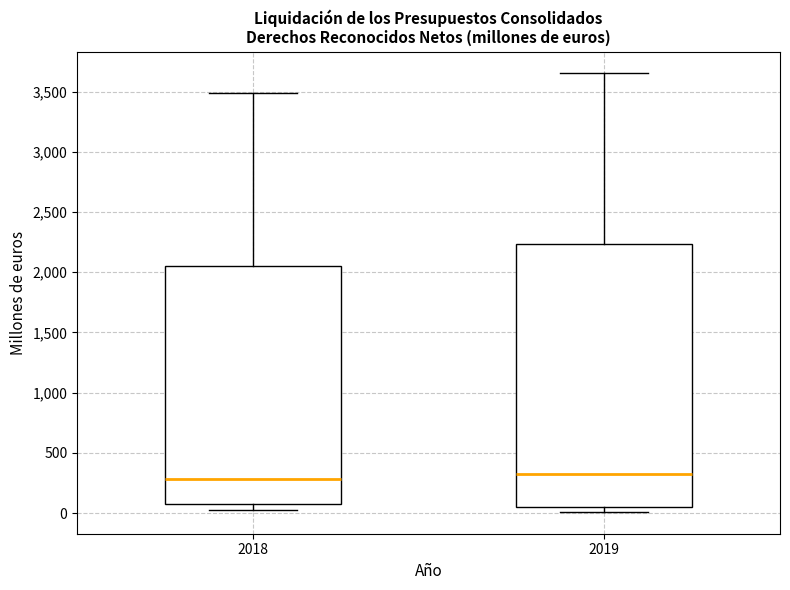

Where is the lower edge of the box at x = 2018 on the y-axis? The values are not printed on the chart, so give them approximately, as read against the axis.

100